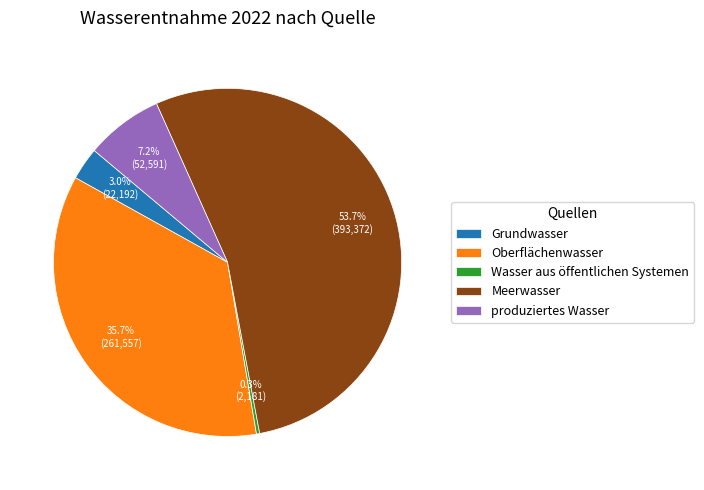

How many segments does this pie chart have?

5